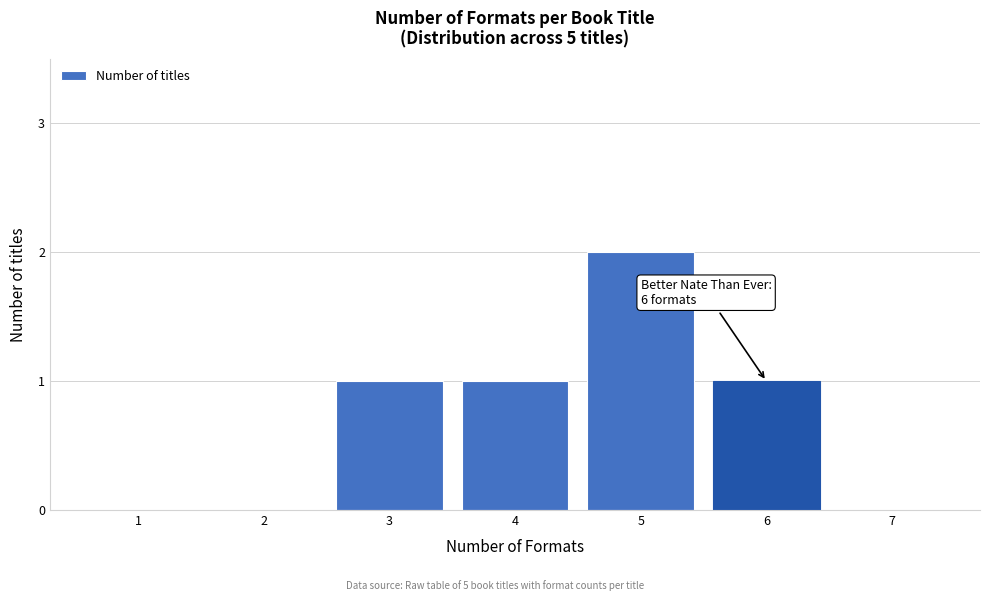

Reading left to right, list all the values displayed in this chart.

1=0	2=0	3=1	4=1	5=2	6=1	7=0